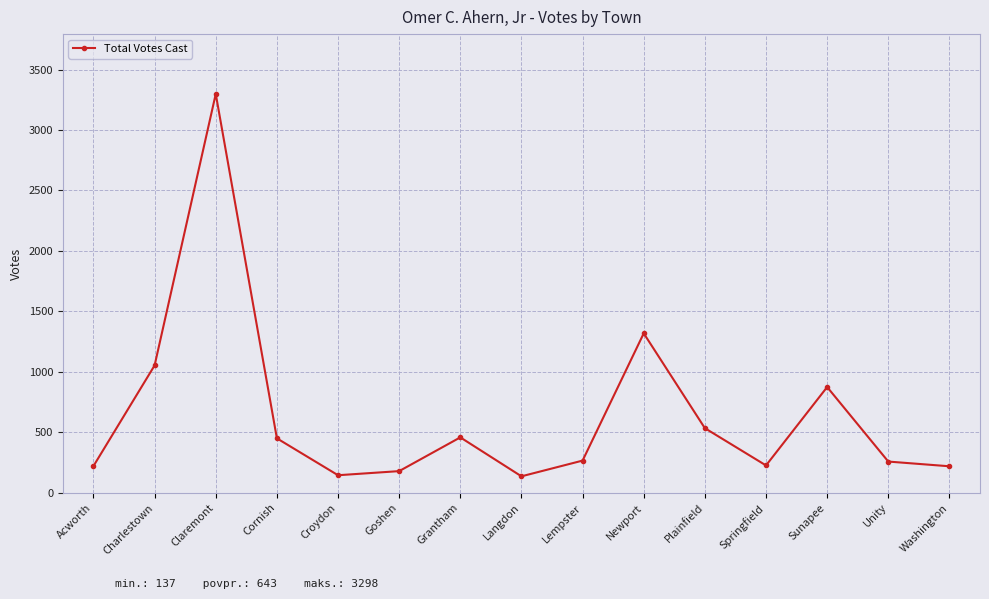

Is it true that the value at Lempster is 267?

True